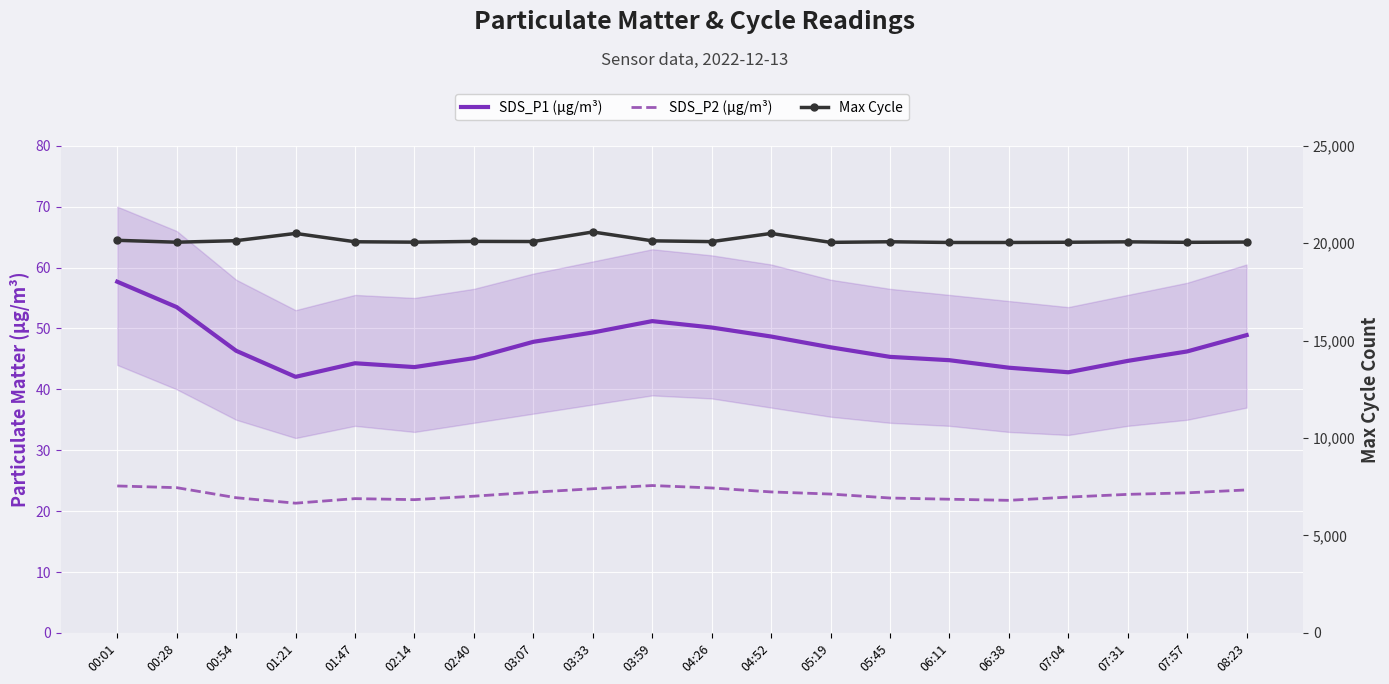

Which label corresponds to the smallest value in the chart?

01:21